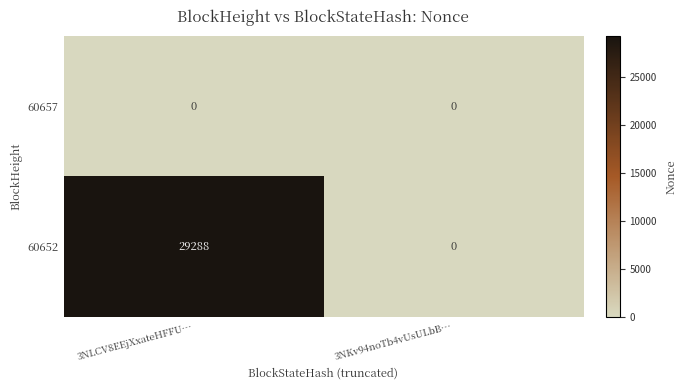

Between 3NLCV8EEjXxateHFFU… and 3NKv94noTb4vUsULbB…, which series saw the biggest shift?

60652